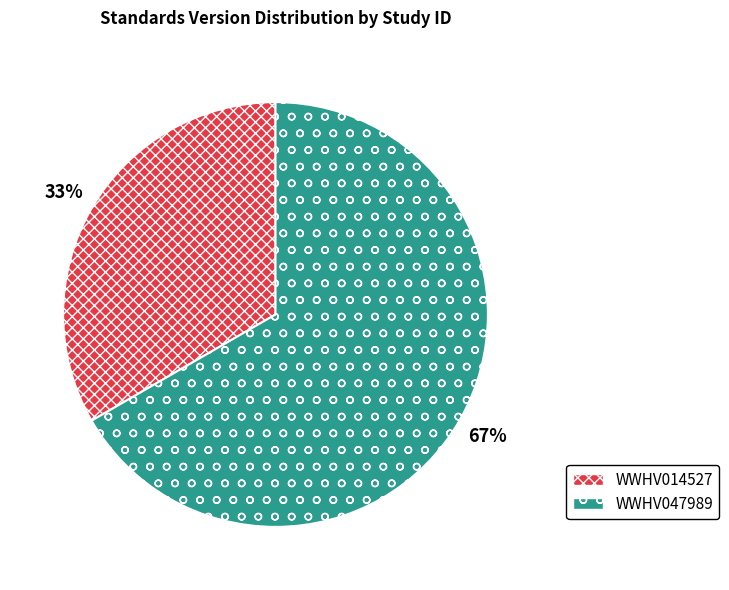

To the nearest percent, what is the average slice percentage?

50%